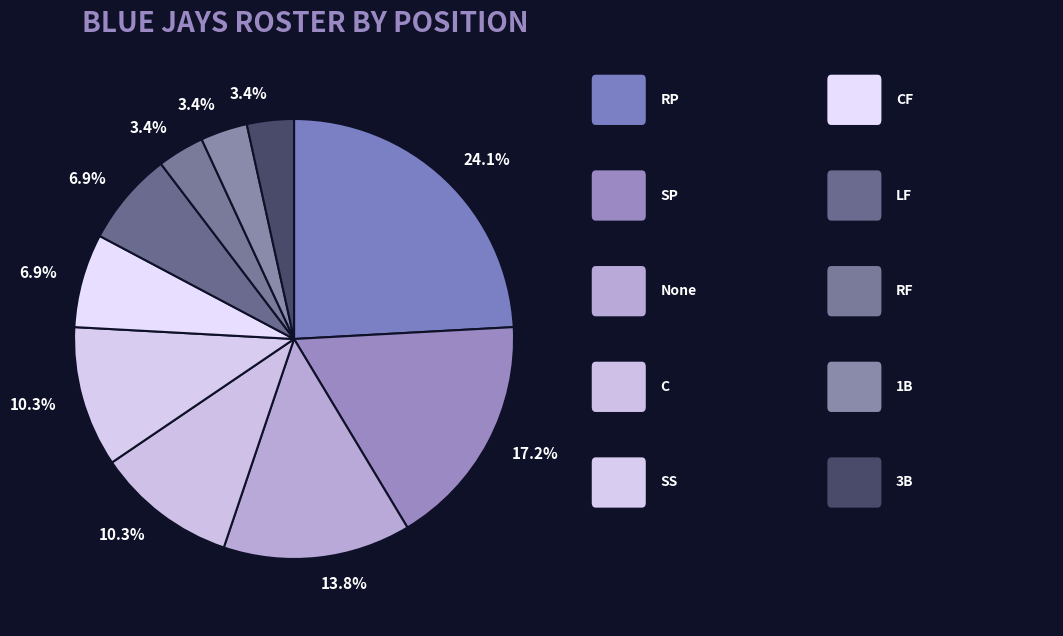

How many slices are in this pie chart?

10